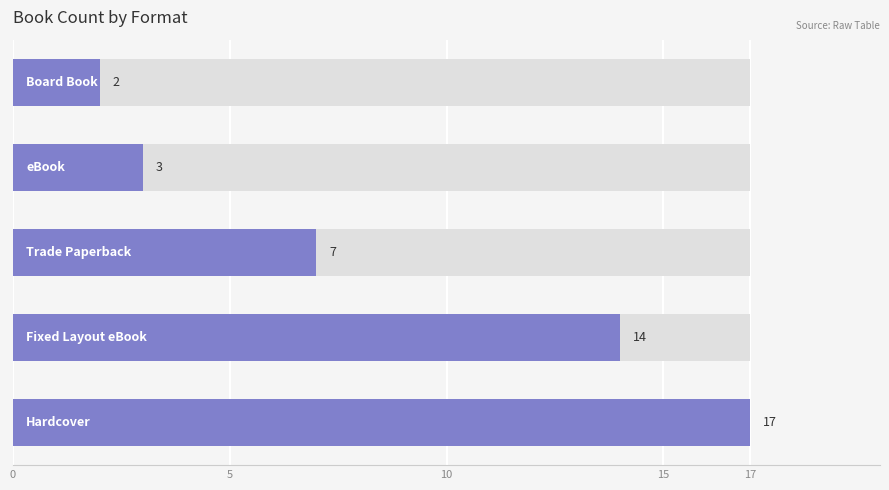

Are the bars horizontal?

Yes